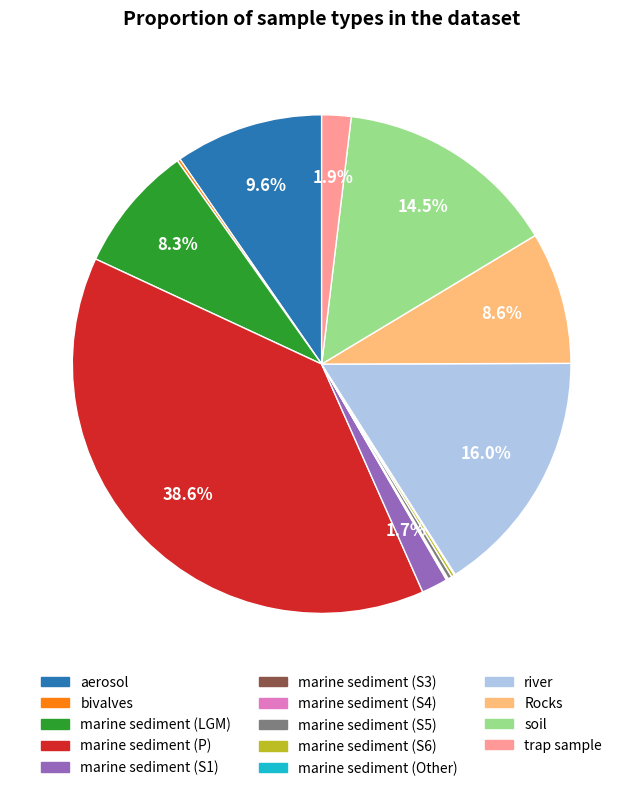

Which slice is the largest?

marine sediment (P)